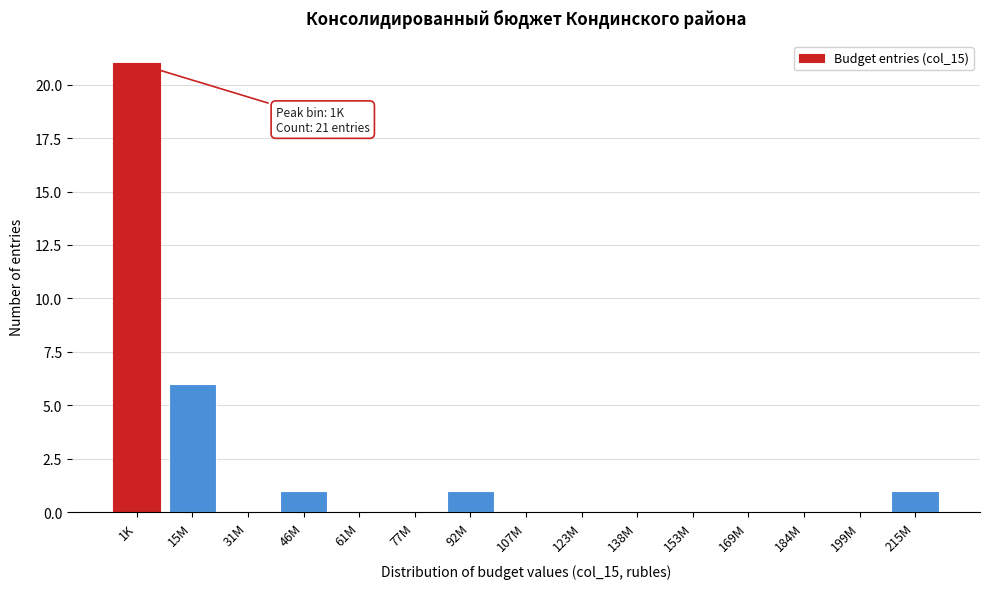

Reading left to right, list all the values displayed in this chart.

1K=21	15M=6	31M=0	46M=1	61M=0	77M=0	92M=1	107M=0	123M=0	138M=0	153M=0	169M=0	184M=0	199M=0	215M=1